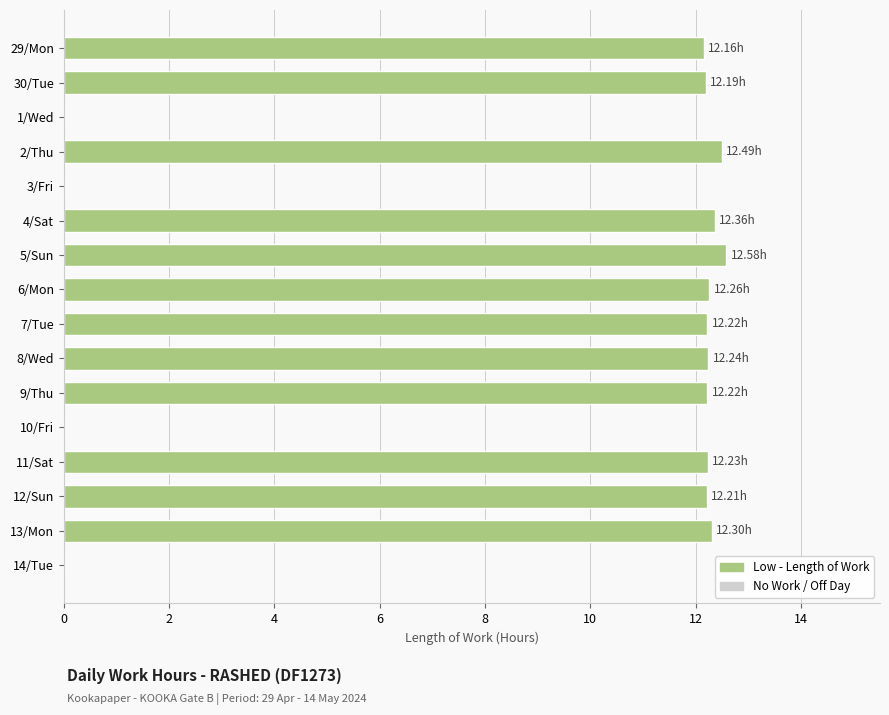

What is the sum of all values?

147.5